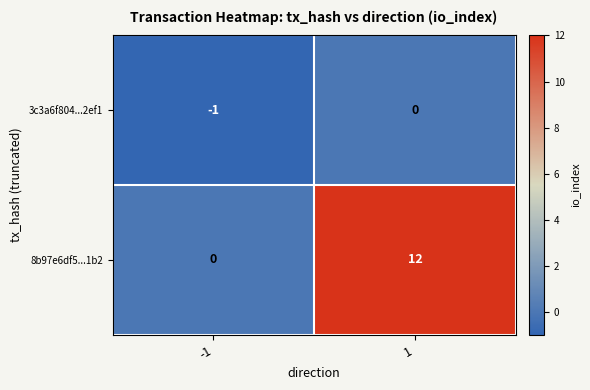

What is the maximum value shown in the chart?

12